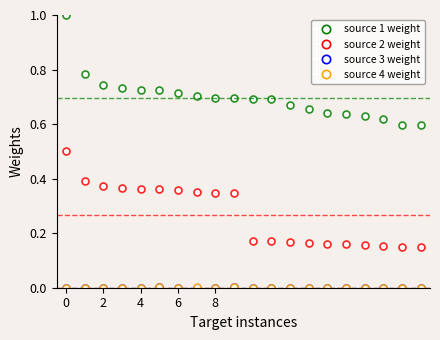

What is the greatest value displayed?

1.0